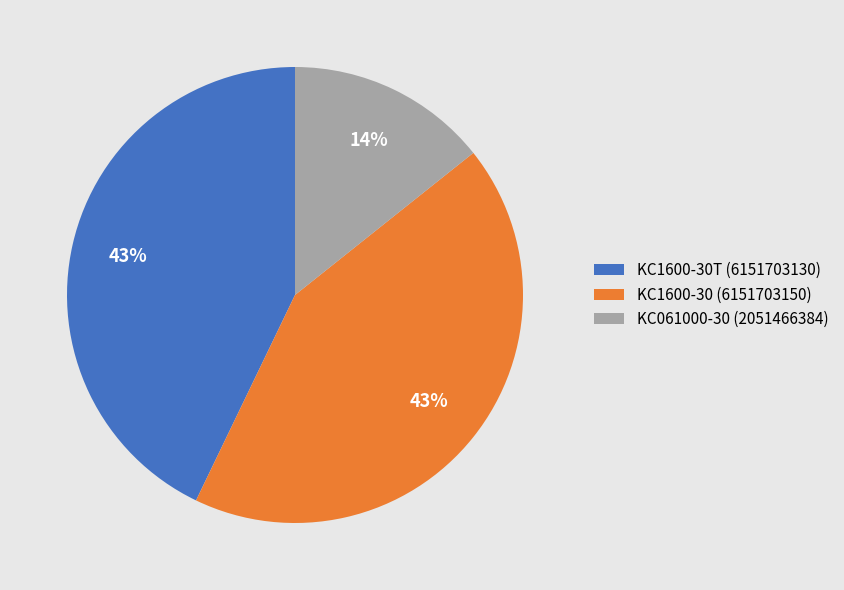

How many slices are in this pie chart?

3